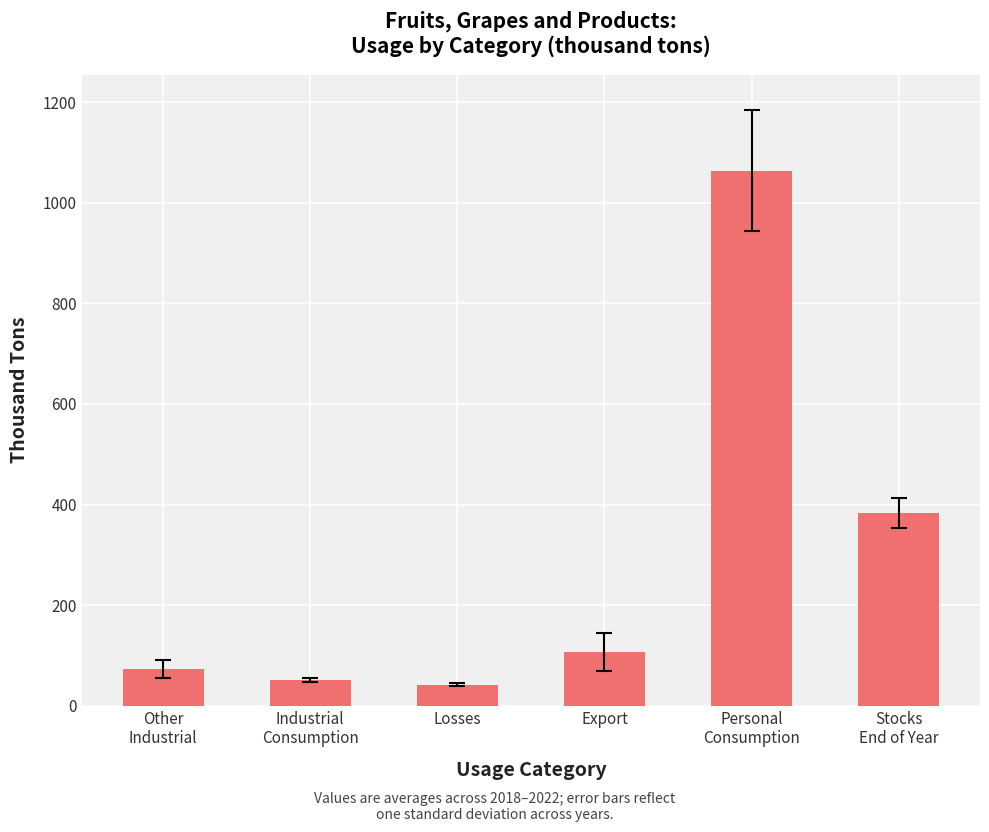

What is the difference between the values at Export and Personal
Consumption?

957.1